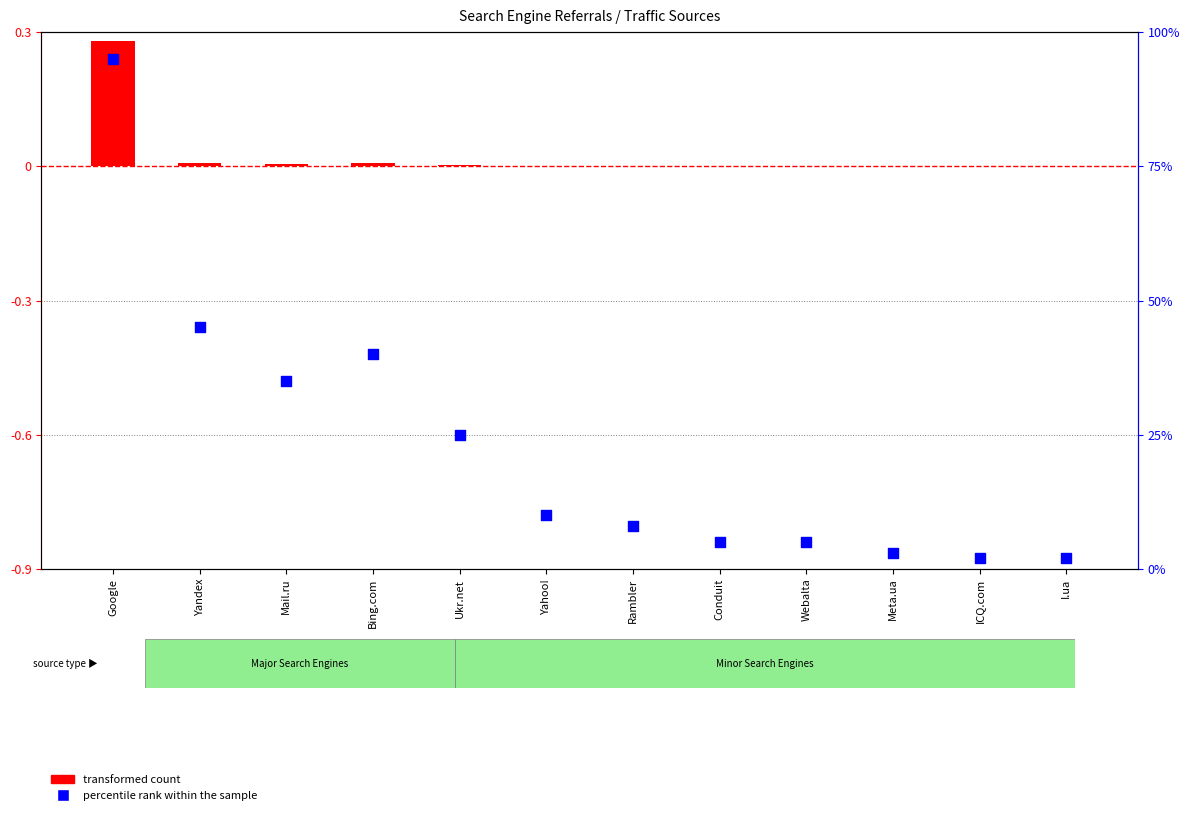

What are all the series names shown in the legend?

transformed count, percentile rank within the sample